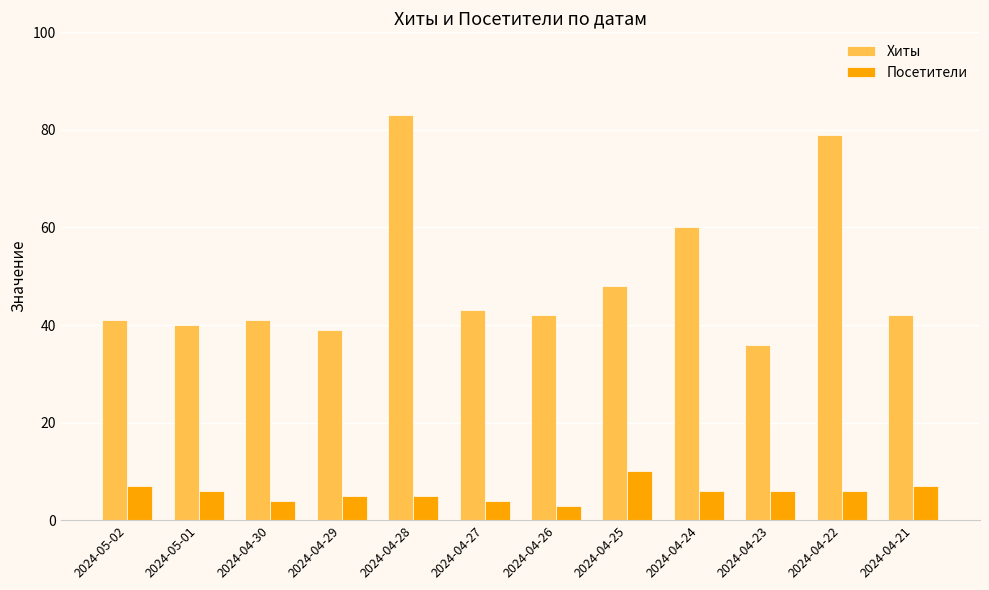

How many groups of bars are there?

12